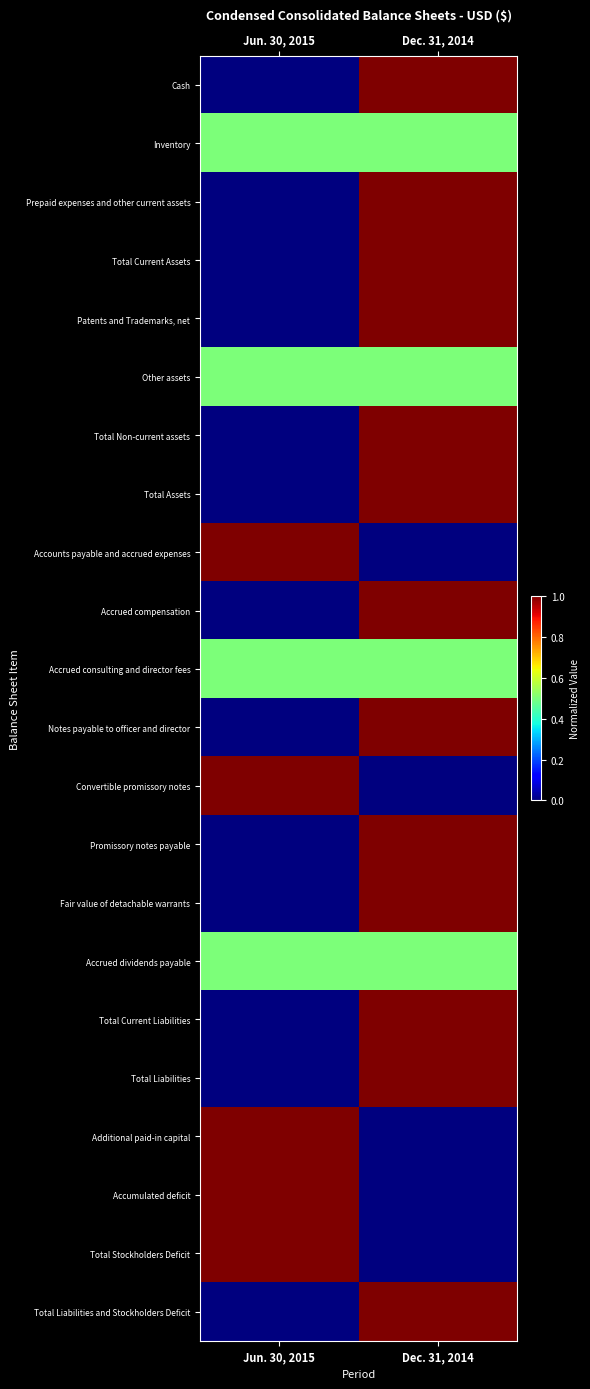

List the series in order of their peak value, lowest first.

Inventory, Other assets, Accrued consulting and director fees, Accrued dividends payable, Cash, Prepaid expenses and other current assets, Total Current Assets, Patents and Trademarks, net, Total Non-current assets, Total Assets, Accounts payable and accrued expenses, Accrued compensation, Notes payable to officer and director, Convertible promissory notes, Promissory notes payable, Fair value of detachable warrants, Total Current Liabilities, Total Liabilities, Additional paid-in capital, Accumulated deficit, Total Stockholders Deficit, Total Liabilities and Stockholders Deficit